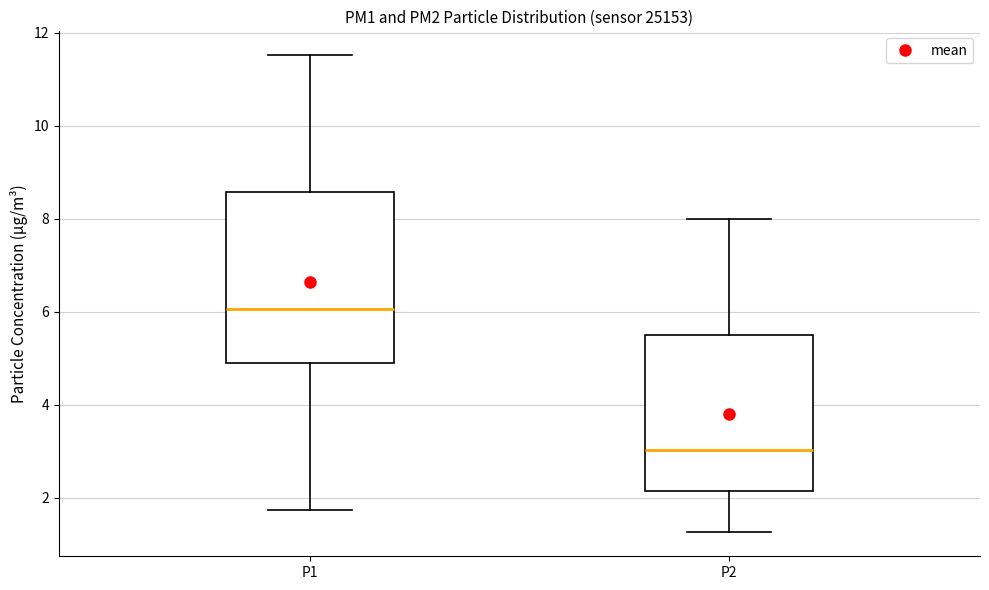

Which box's median line is the highest?

P1